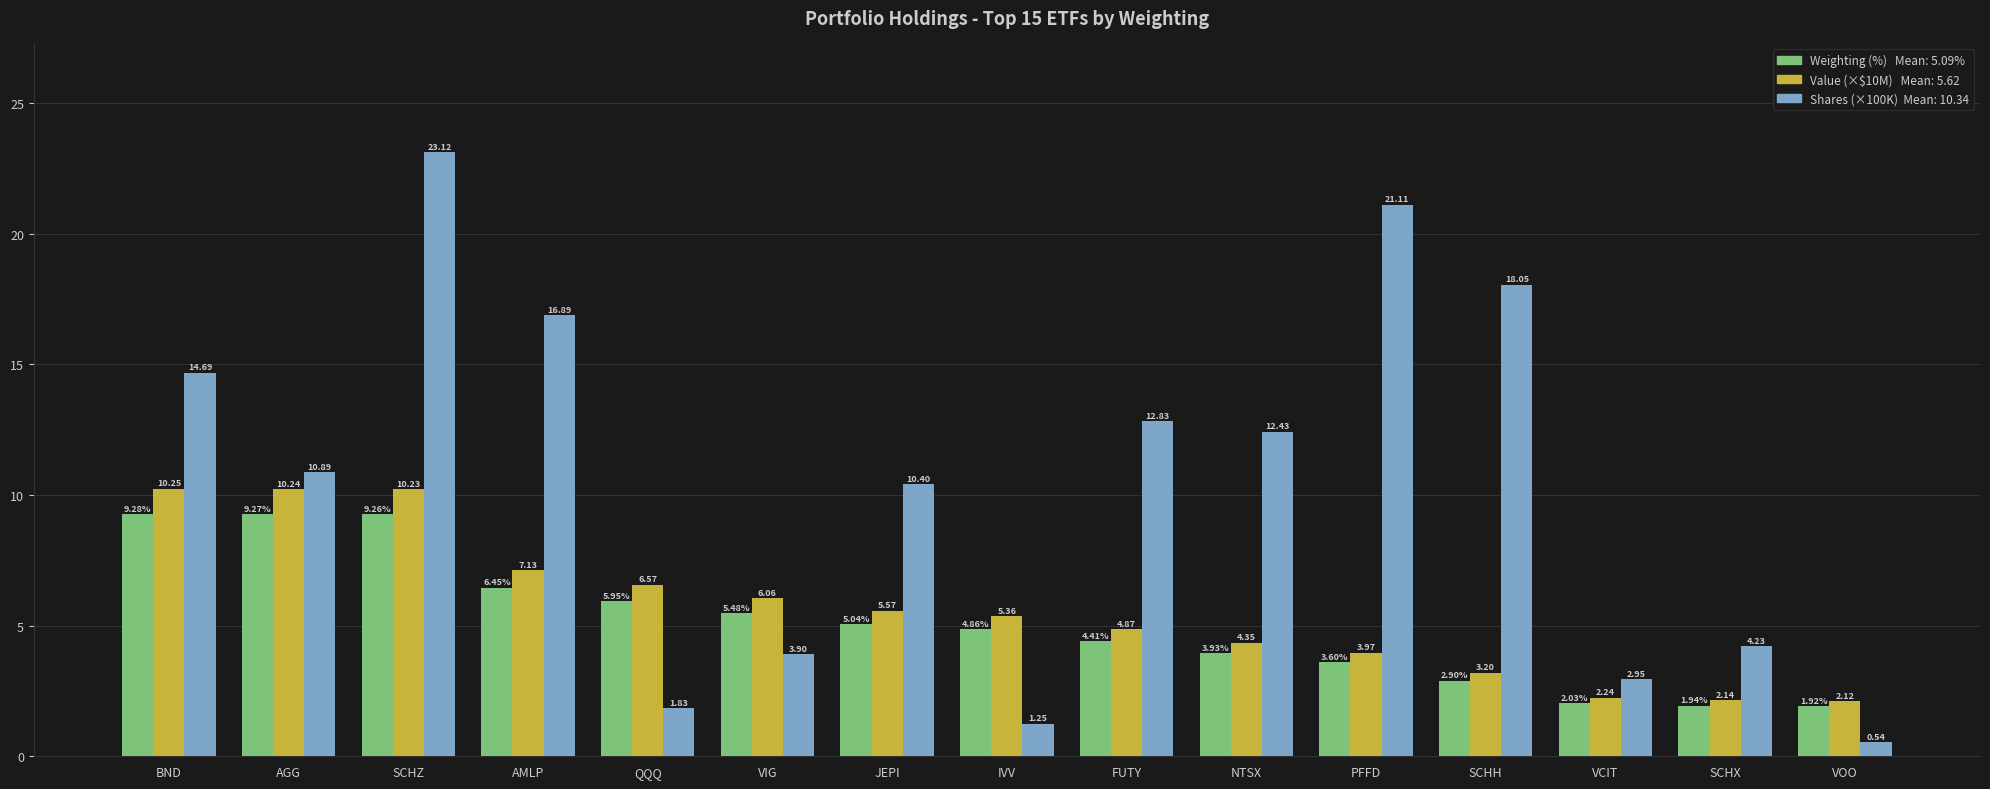

What is the spread (max minus min) of values at AGG?

1.6